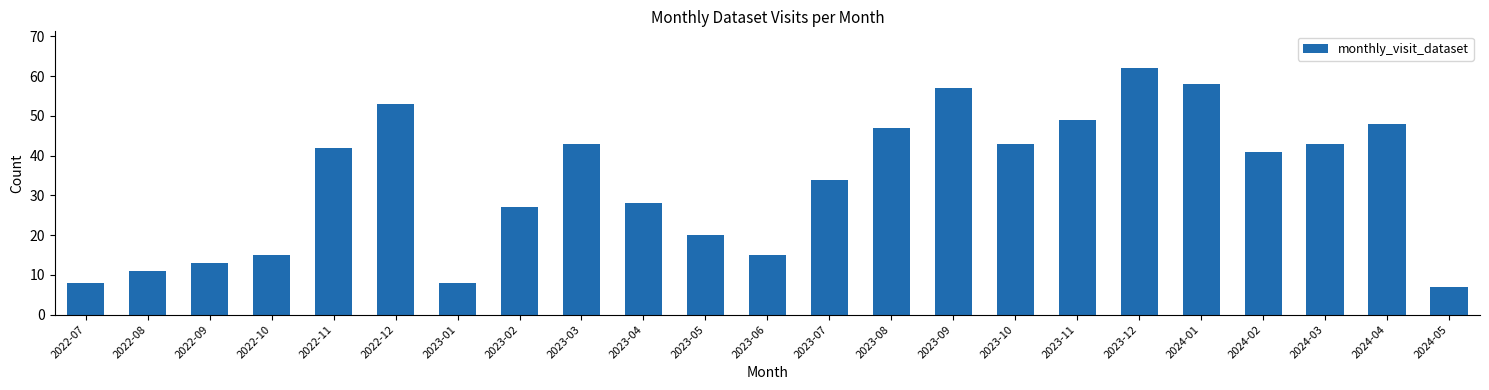

Is it true that the value at 2023-04 is 43?

False